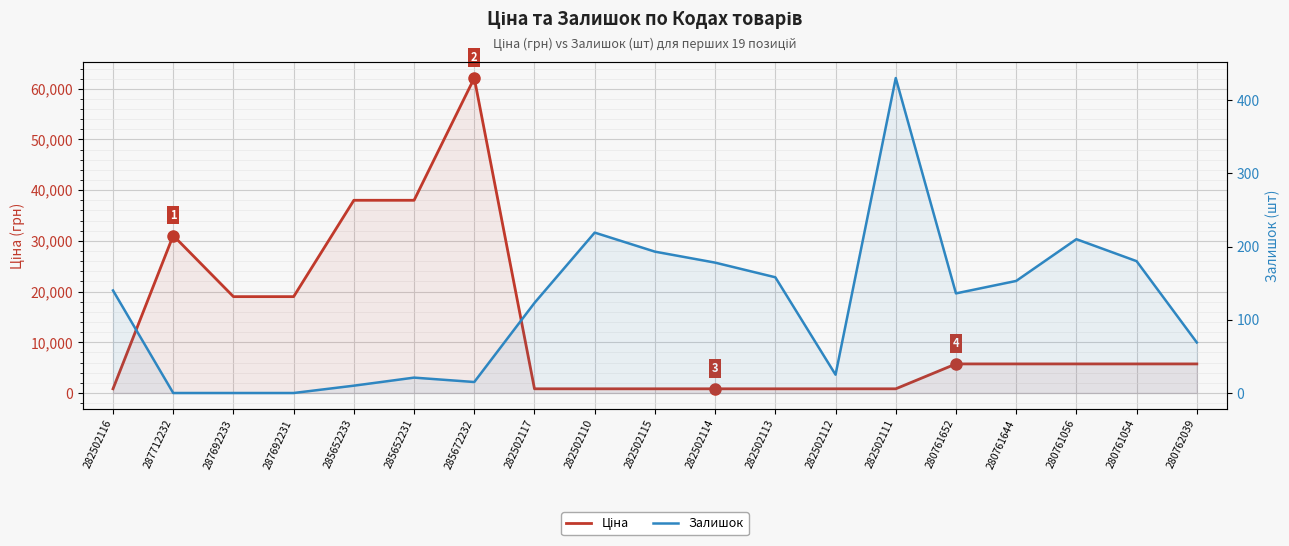

True or false: Ціна has a value of 5736.9 at 280761644.

True